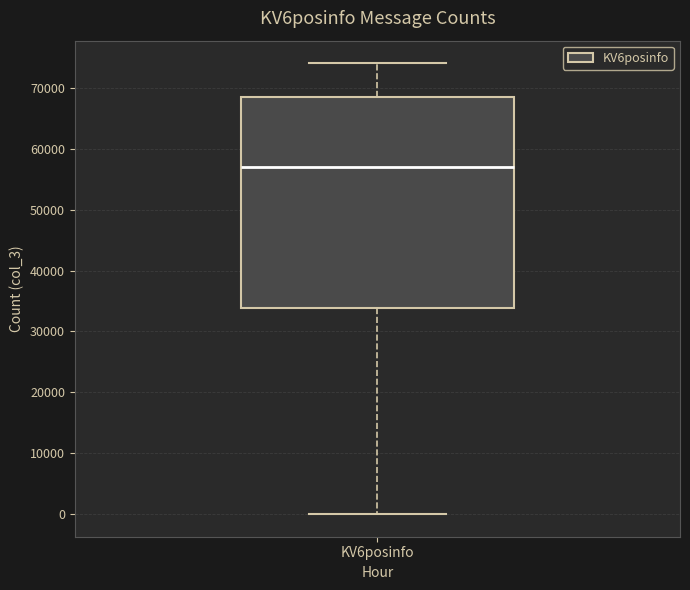

Where is the lower edge of the box for KV6posinfo on the y-axis? The values are not printed on the chart, so give them approximately, as read against the axis.

34000